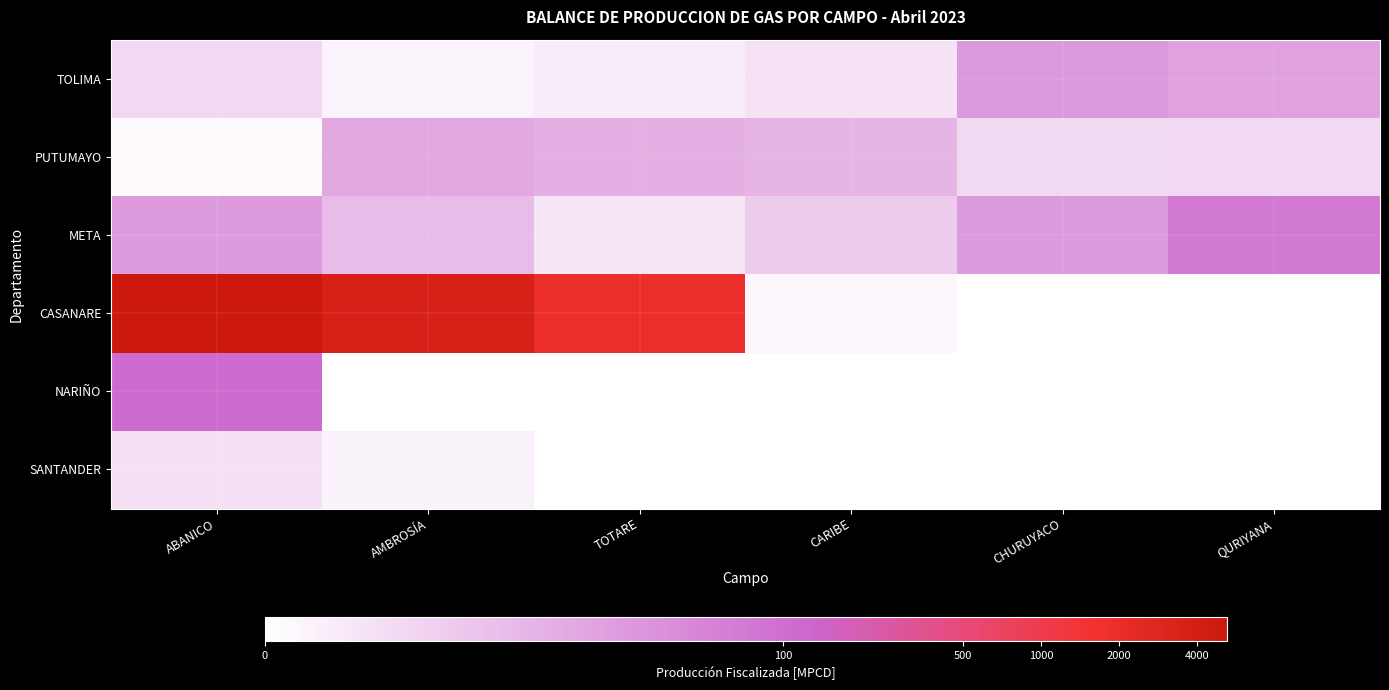

Reading right to left, extract all data points from this chart.

TOLIMA: QURIYANA=3.0	CHURUYACO=3.3	CARIBE=0.9	TOTARE=0.6	AMBROSÍA=0.4	ABANICO=1.3
PUTUMAYO: QURIYANA=1.3	CHURUYACO=1.2	CARIBE=2.3	TOTARE=2.5	AMBROSÍA=2.8	ABANICO=0.2
META: QURIYANA=4.3	CHURUYACO=3.2	CARIBE=1.7	TOTARE=0.8	AMBROSÍA=2.2	ABANICO=3.2
CASANARE: QURIYANA=0.0	CHURUYACO=0.0	CARIBE=0.2	TOTARE=7.5	AMBROSÍA=8.2	ABANICO=8.6
NARIÑO: QURIYANA=0.0	CHURUYACO=0.0	CARIBE=0.0	TOTARE=0.0	AMBROSÍA=0.0	ABANICO=4.7
SANTANDER: QURIYANA=0.0	CHURUYACO=0.0	CARIBE=0.0	TOTARE=0.0	AMBROSÍA=0.4	ABANICO=0.9